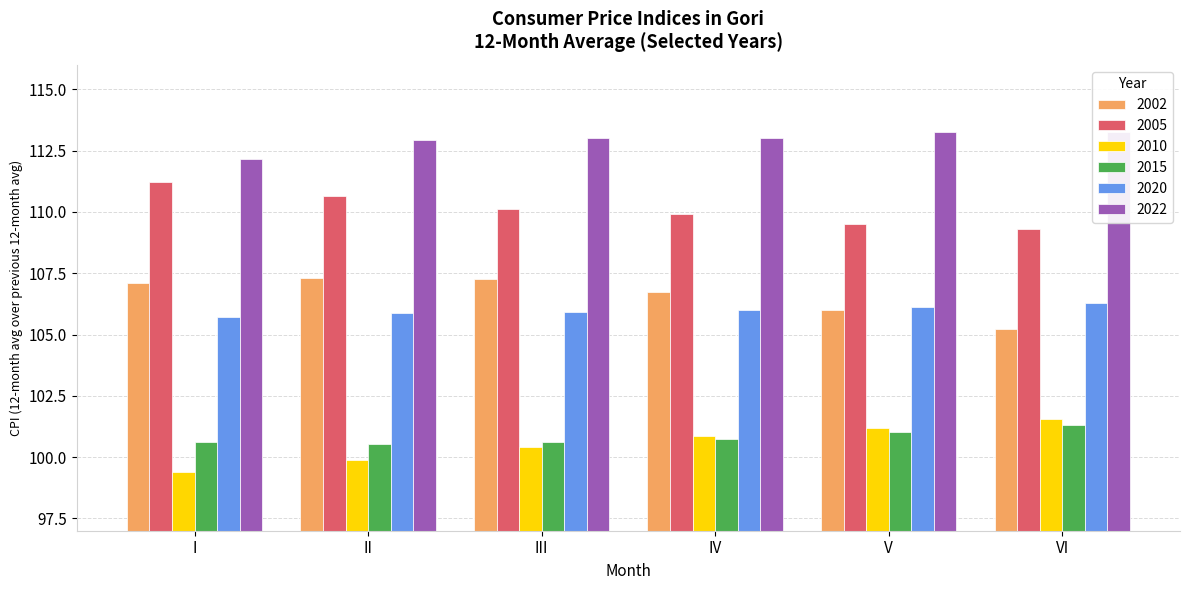

What are all the series names shown in the legend?

2002, 2005, 2010, 2015, 2020, 2022